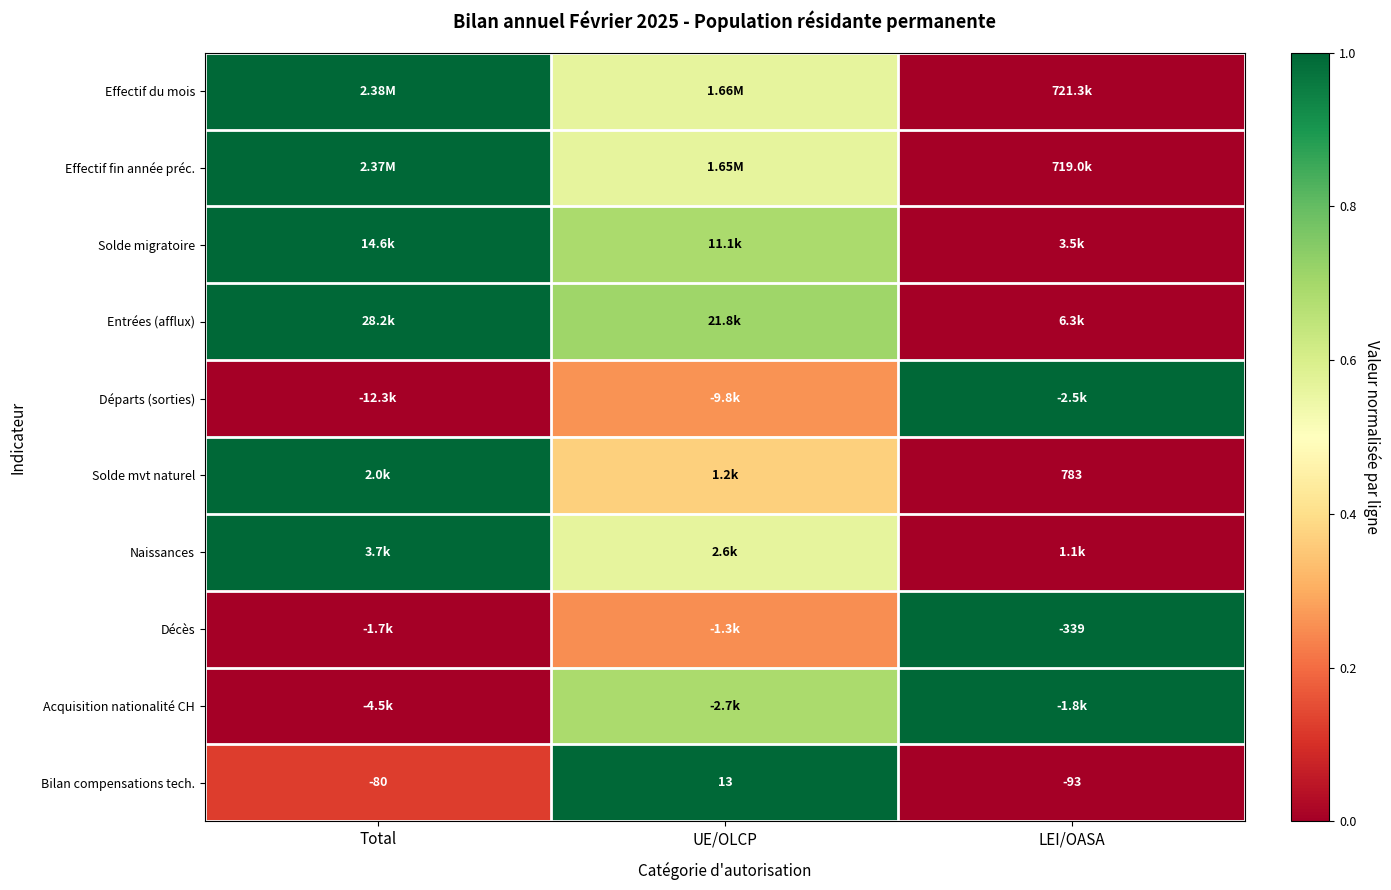

How many values in Bilan compensations tech. are above zero?

1